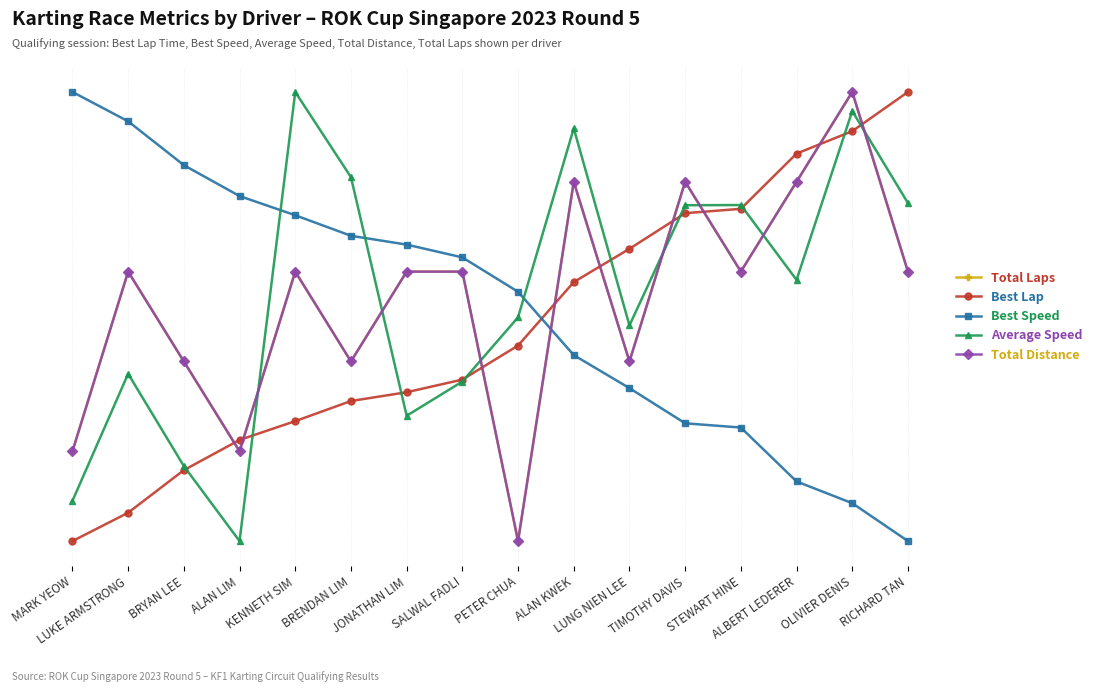

At how many categories does at least one series exceed 69?

12